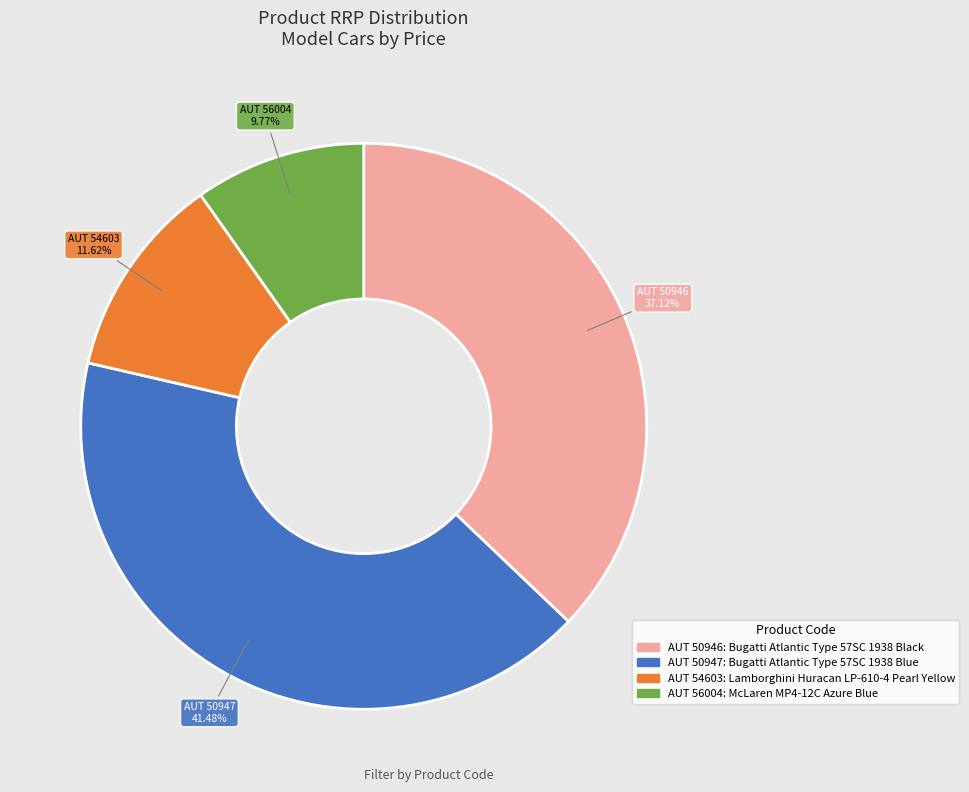

Does AUT 56004 account for over 50% of the chart?

No